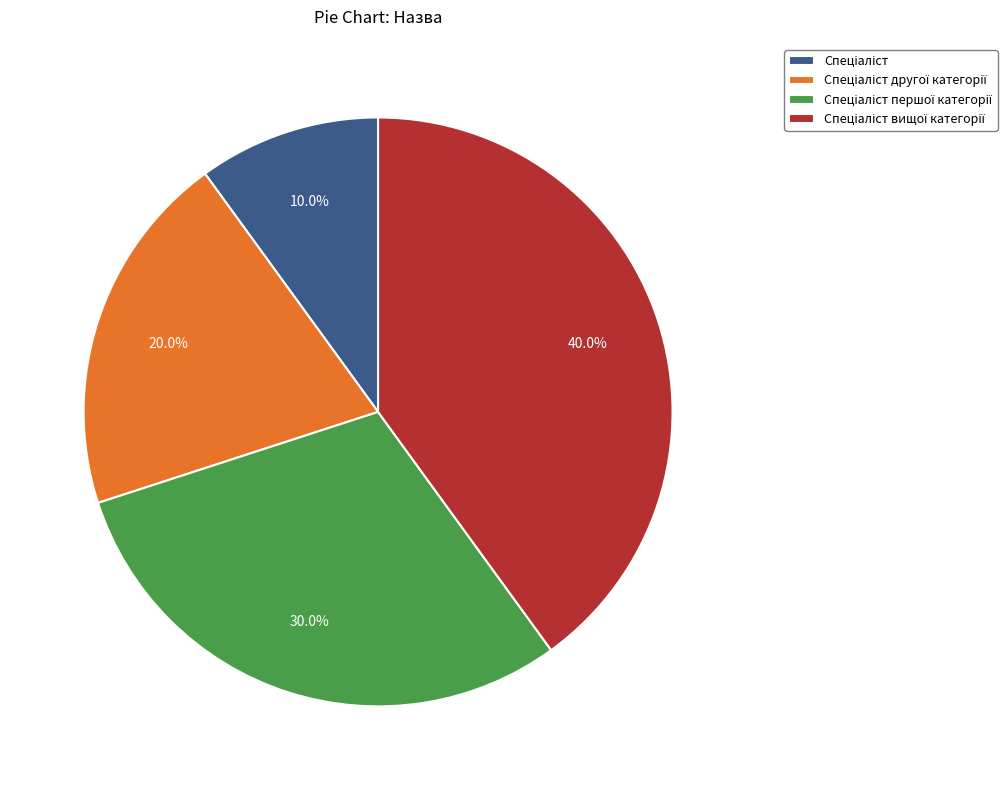

Is there any slice that represents more than half of the pie?

No